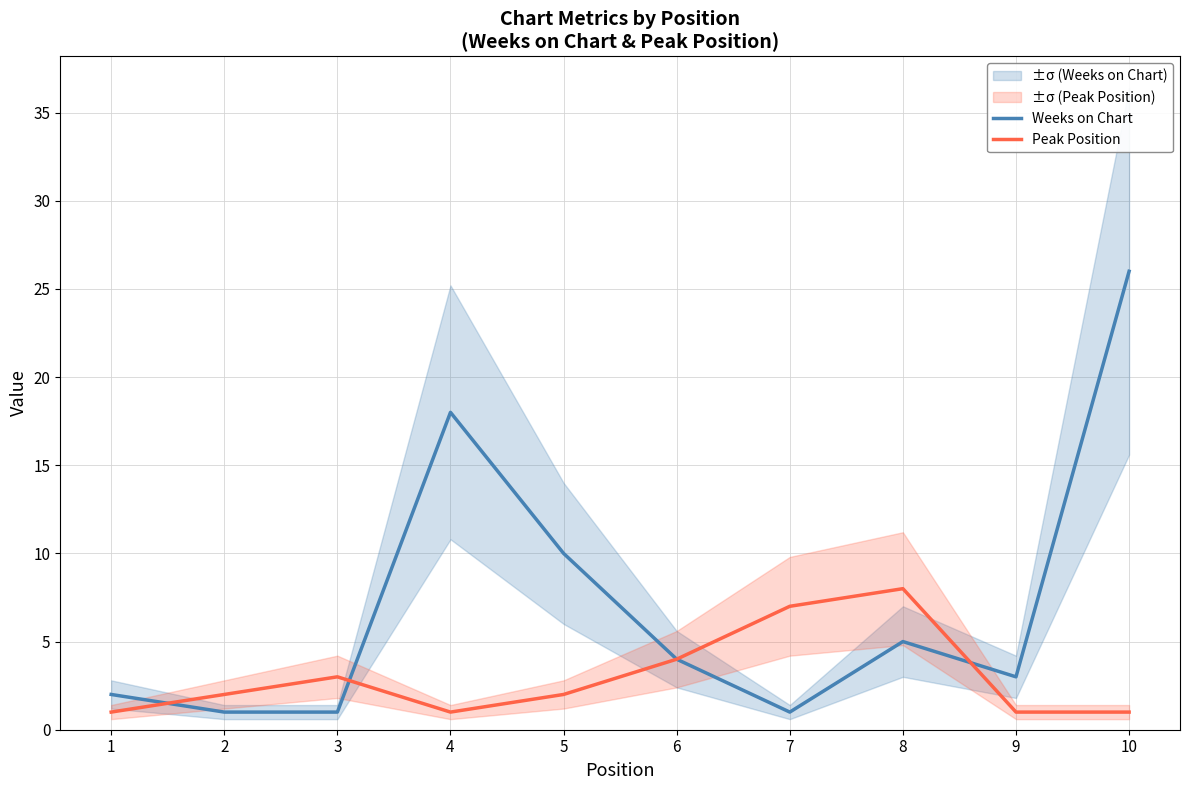

How many values in the Weeks on Chart series are below 4?

5